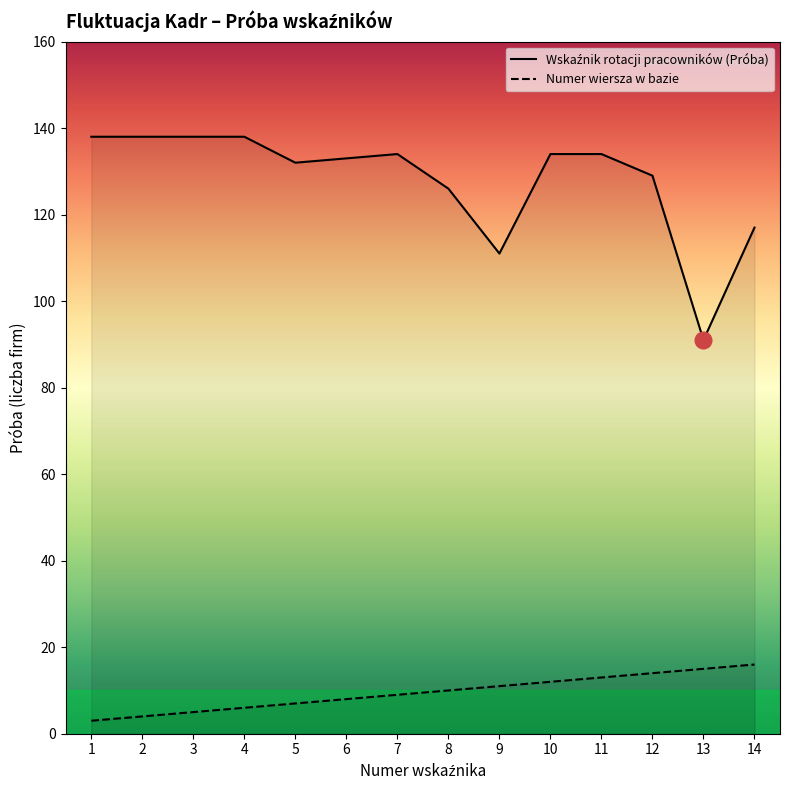

Where is Próba (wiersz) nearest to the value 9?

7